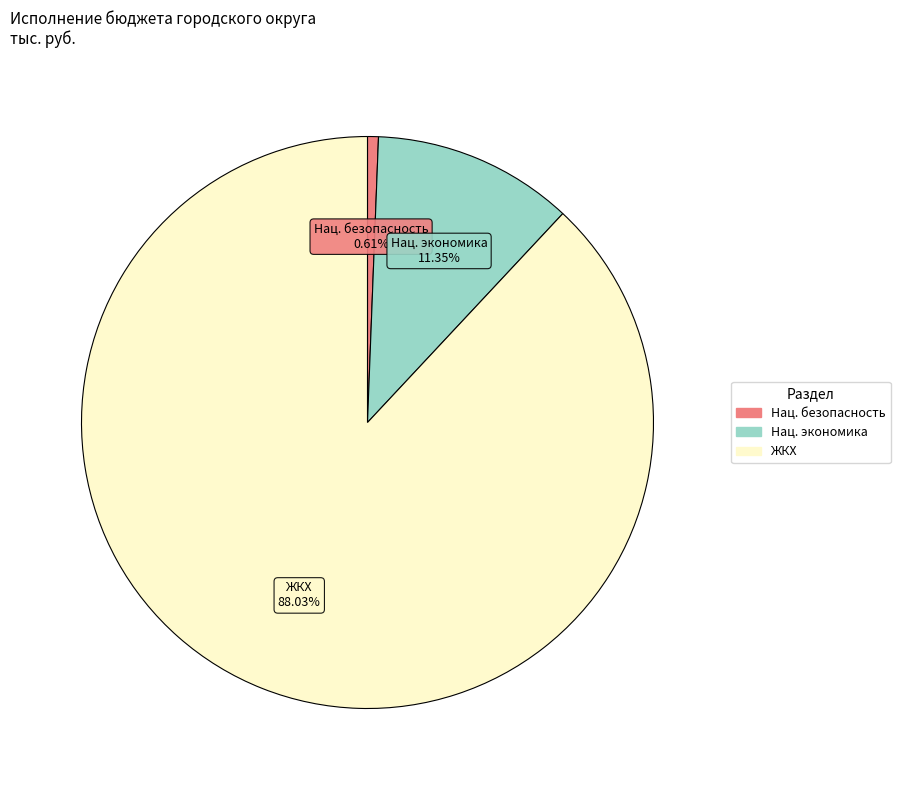

Does any single category account for the majority?

Yes